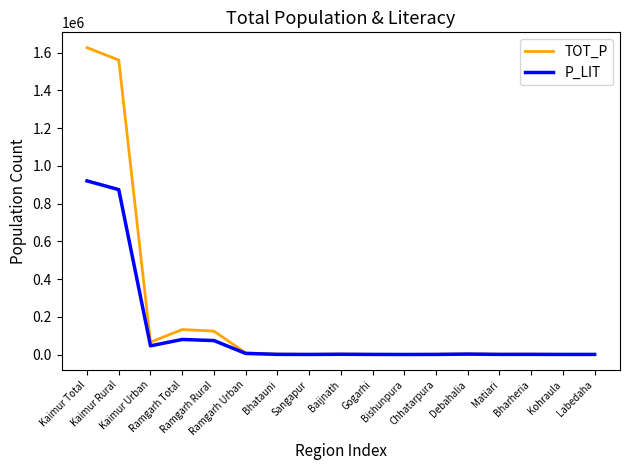

Rank the series by their maximum value, from lowest to highest.

P_LIT, TOT_P